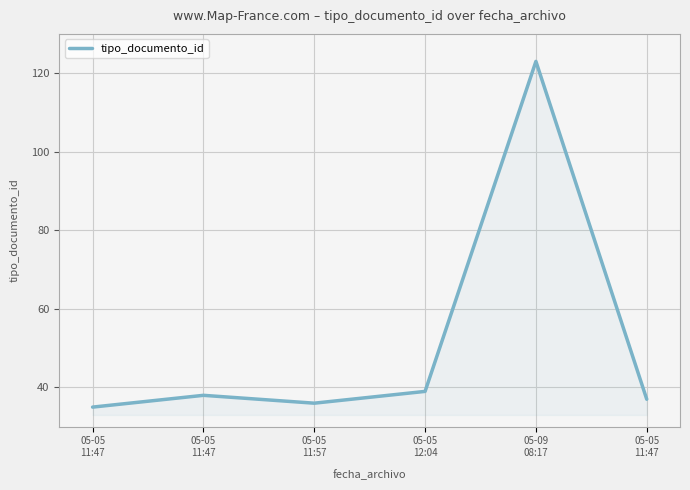

How many categories are shown in the chart?

6